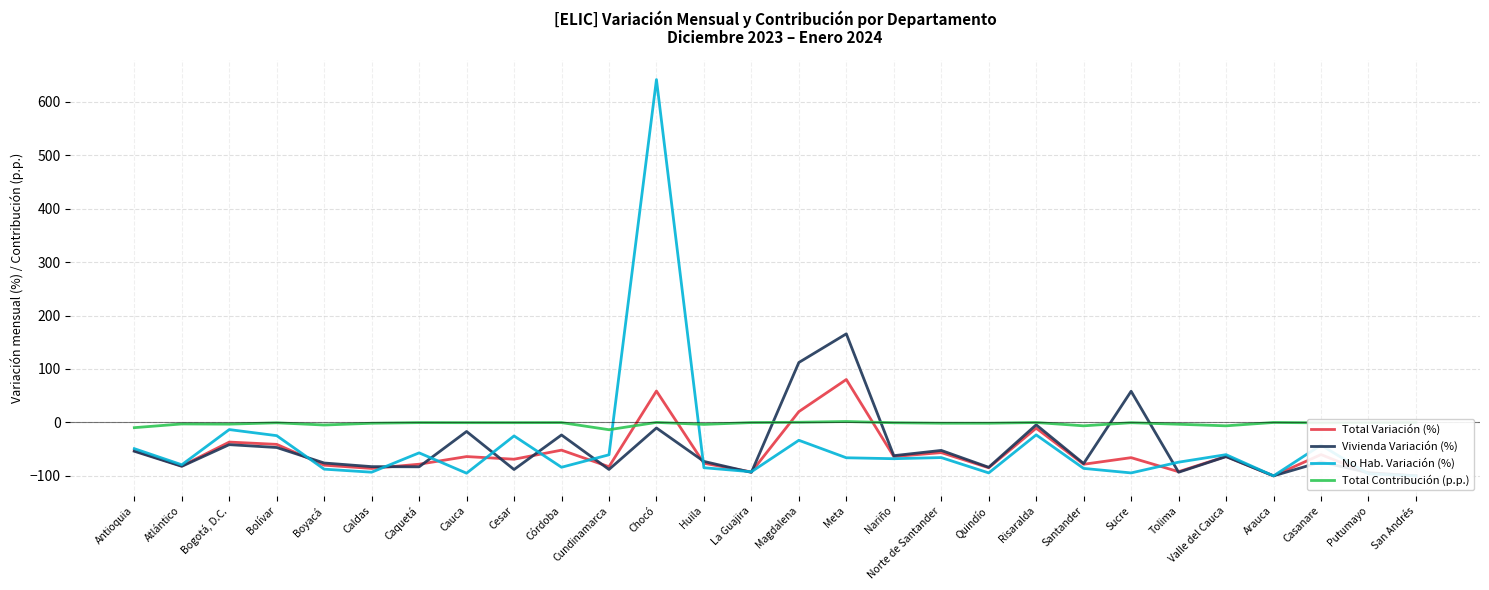

What is the value of the Total Contribución (p.p.) point at the 21st from the left?

-6.4